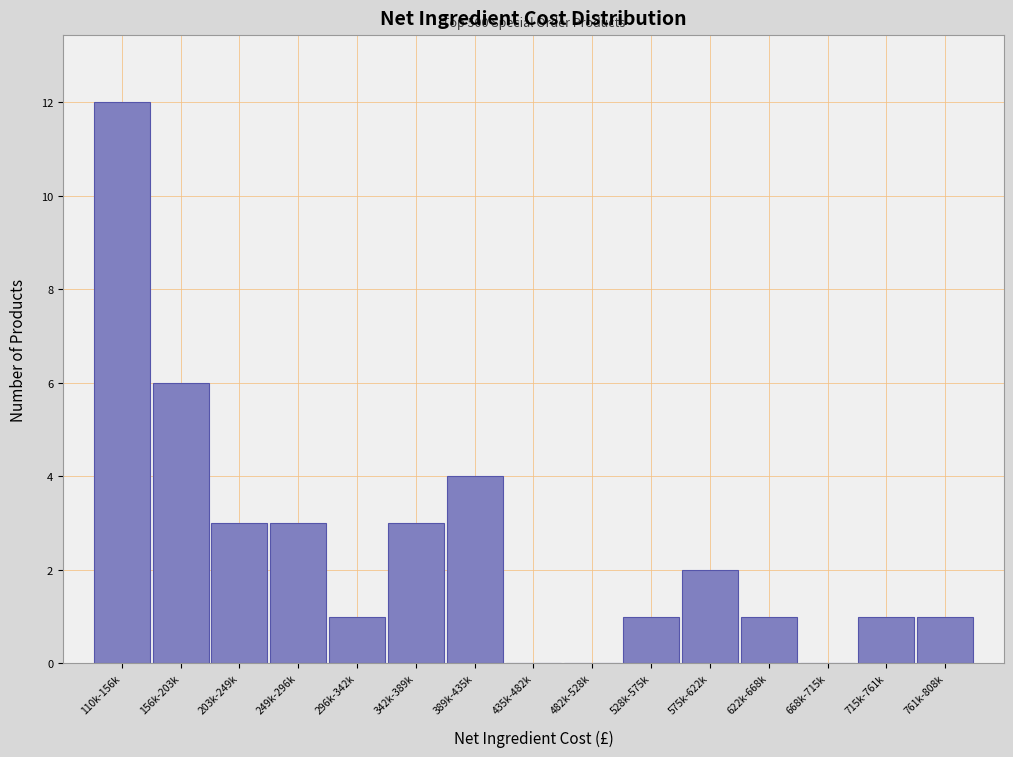

Reading left to right, what are all the values shown in this chart?

110k-156k=12	156k-203k=6	203k-249k=3	249k-296k=3	296k-342k=1	342k-389k=3	389k-435k=4	435k-482k=0	482k-528k=0	528k-575k=1	575k-622k=2	622k-668k=1	668k-715k=0	715k-761k=1	761k-808k=1